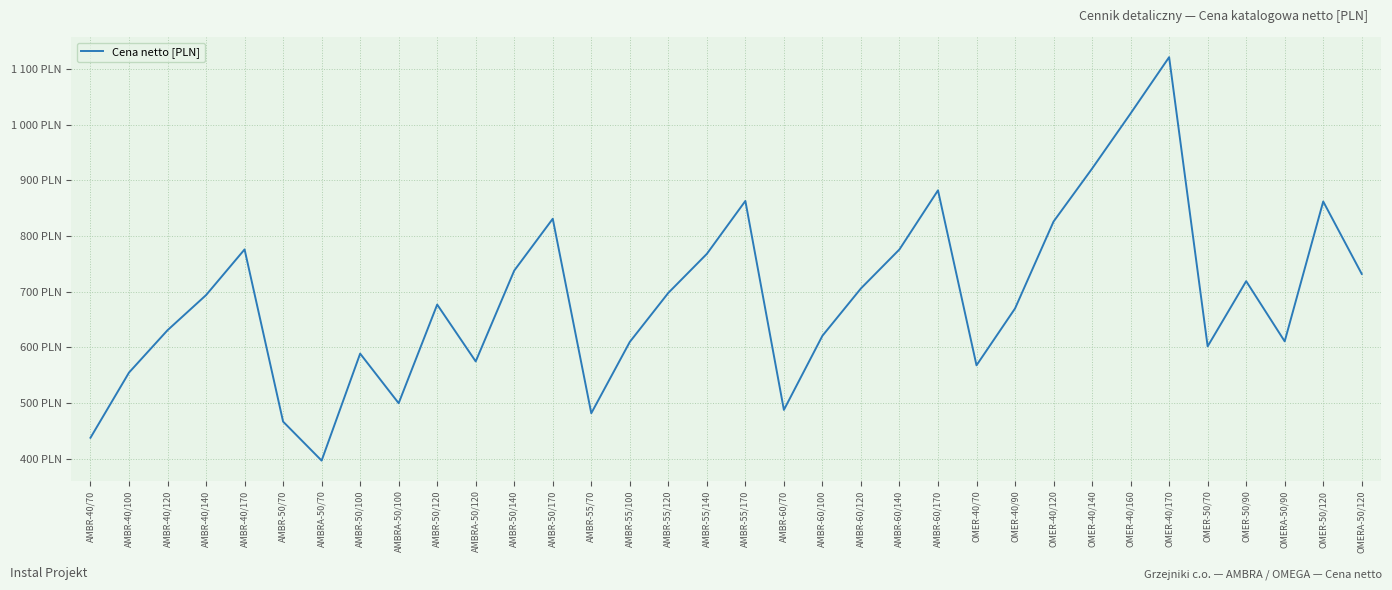

How many points are lower than both their immediate neighbors (excluding endpoints)?

8